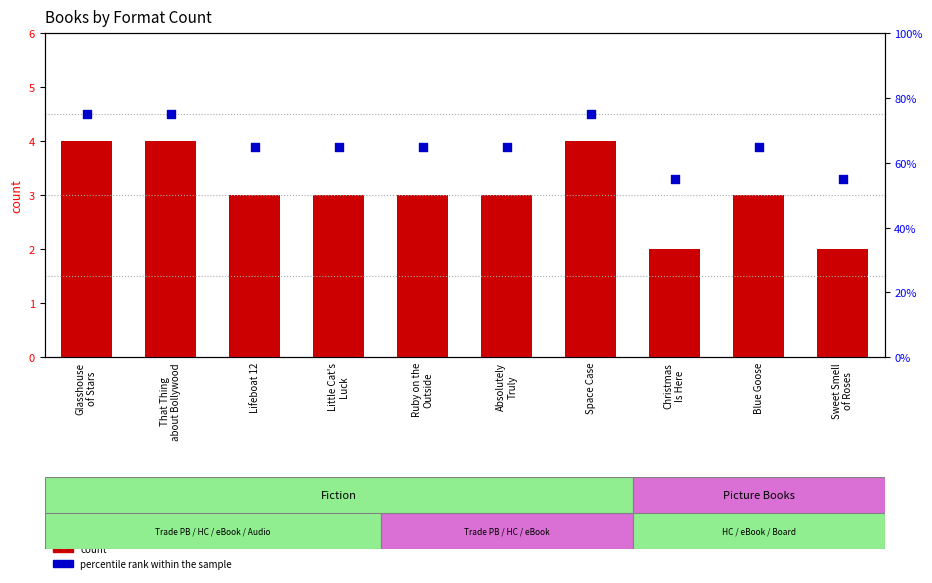

Which series has the largest total across all categories?

percentile rank within the sample